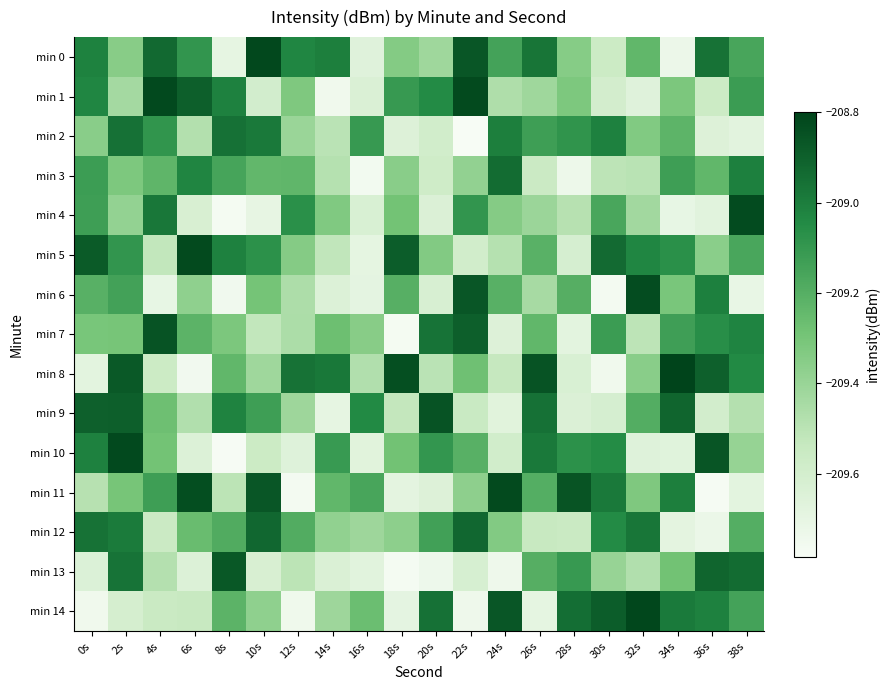

What is the total value across all series at 30s?

-3139.4